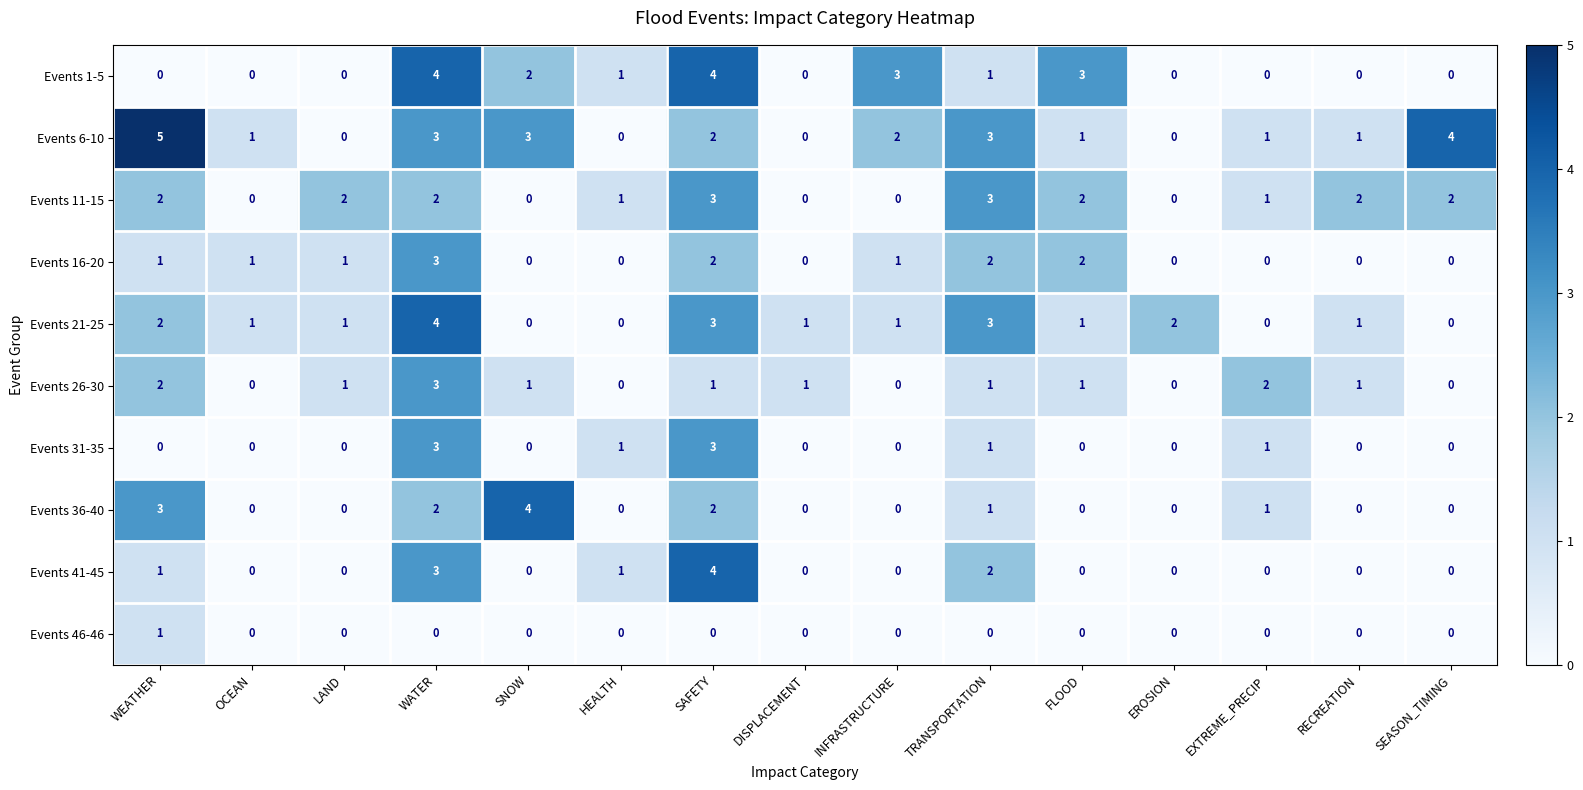

Which series has the widest spread of values?

Events 6-10